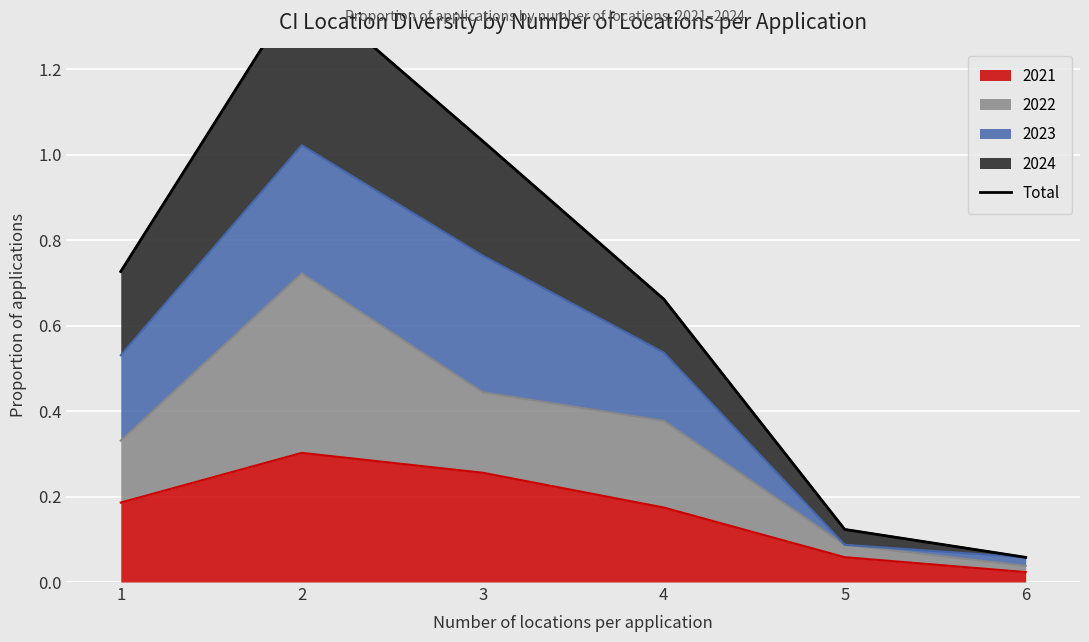

At which category does the chart reach its minimum across all series?

6